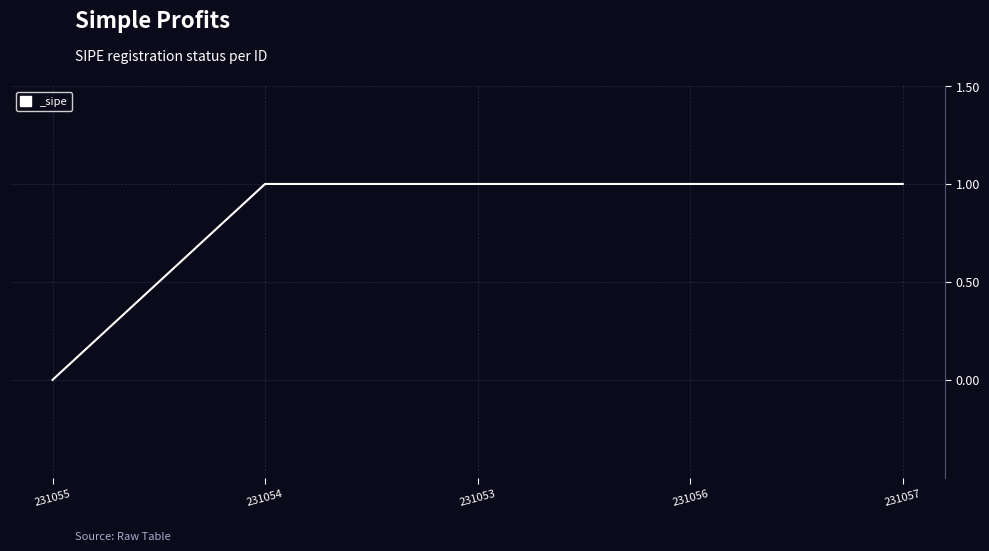

Which label corresponds to the smallest value in the chart?

231055